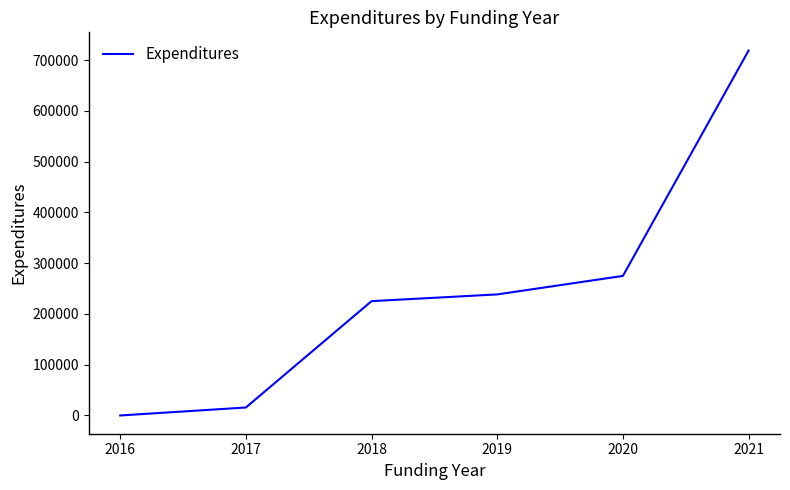

Rank the categories by value from lowest to highest.

2016, 2017, 2018, 2019, 2020, 2021